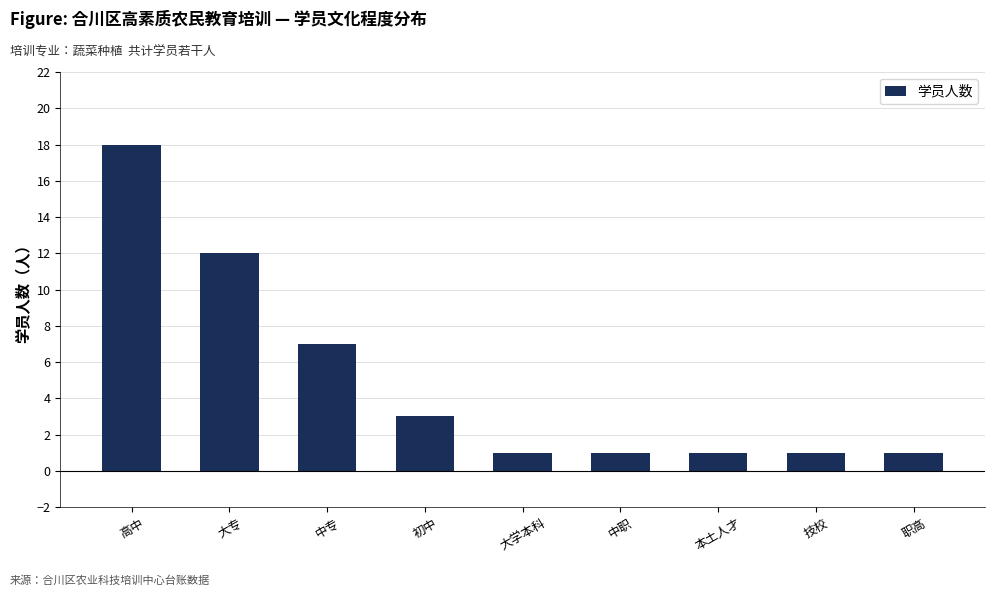

What is the maximum value shown in the chart?

18